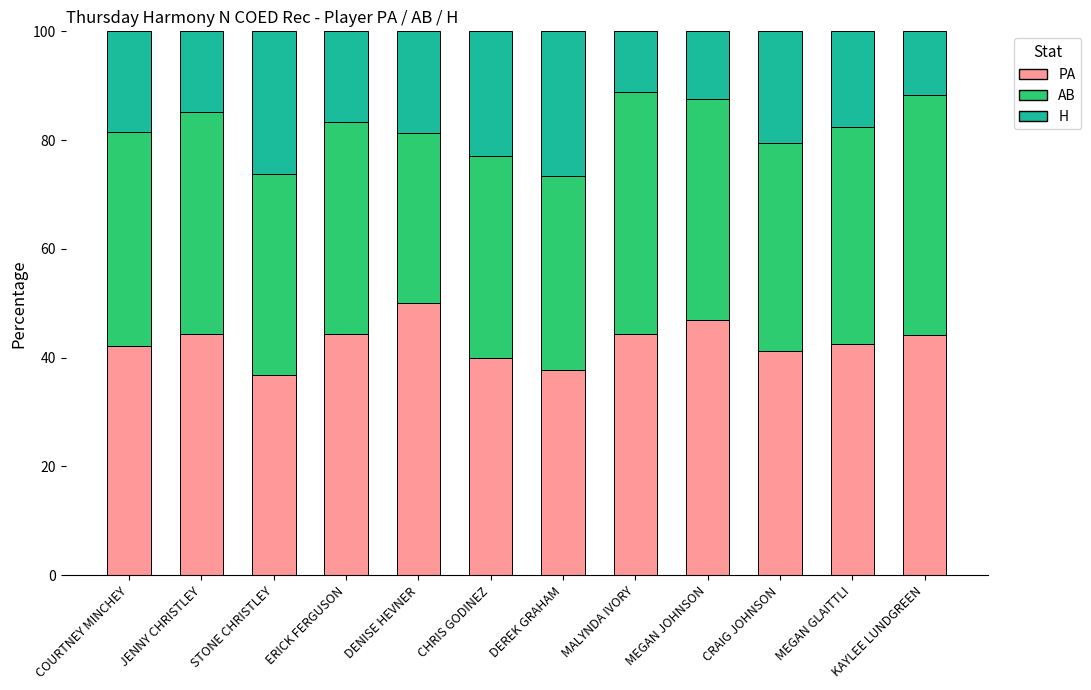

What is the total value across all series at CRAIG JOHNSON?

100.0